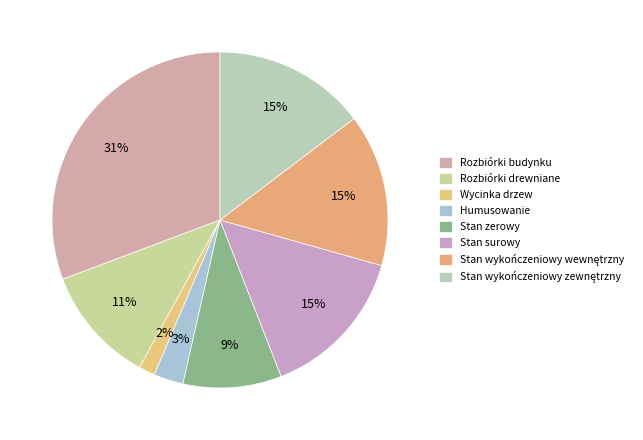

Count the number of slices in the pie.

8